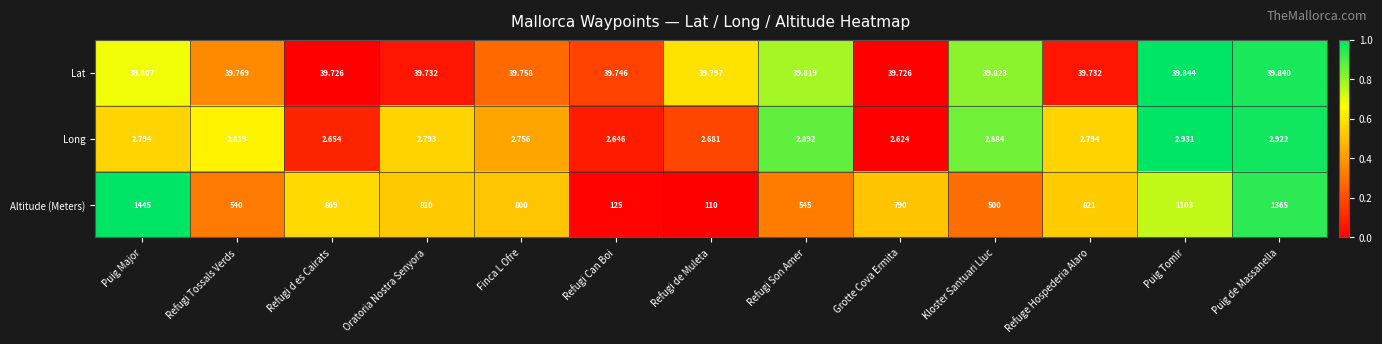

Which category has the lowest value in the Long series?

Grotte Cova Ermita